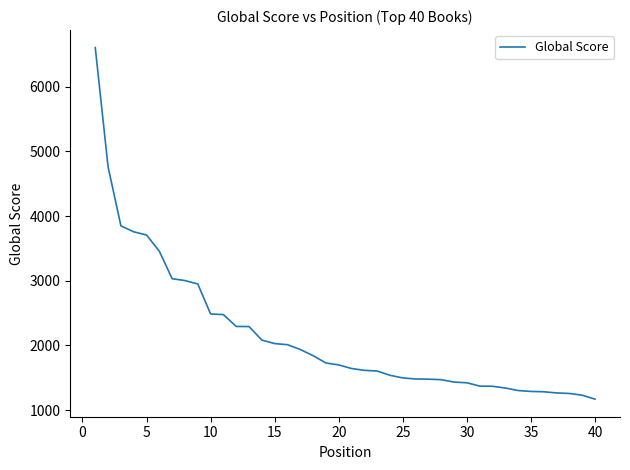

How many lines are shown in the chart?

1